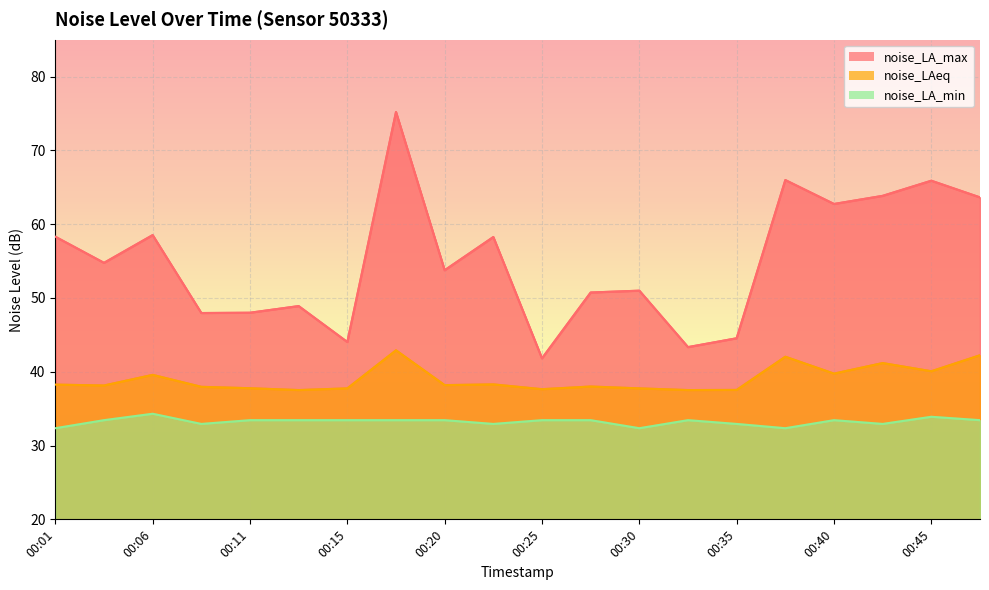

At which category is the sum across all series the highest?

00:18